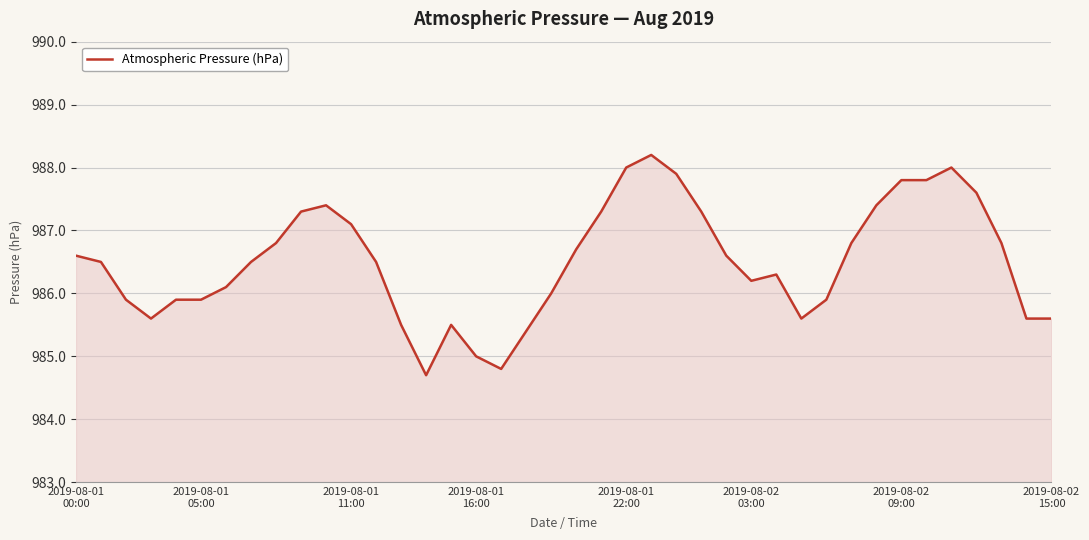

What is the difference between the maximum and minimum values?

3.5